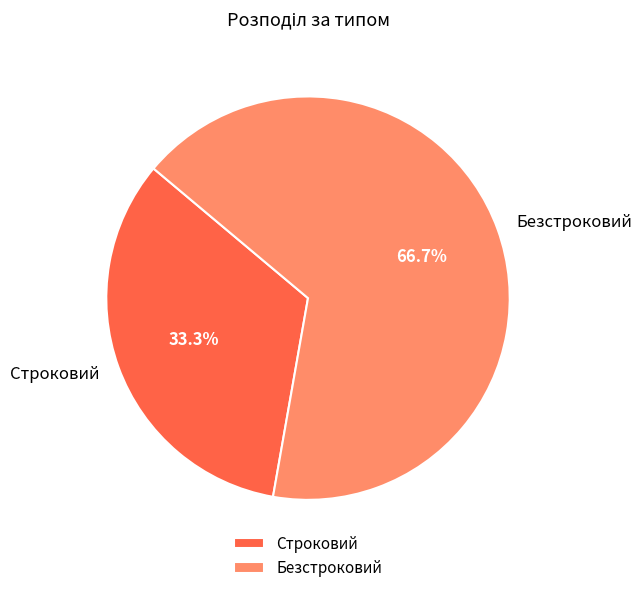

Is it true that Безстроковий is 67% of the pie?

True